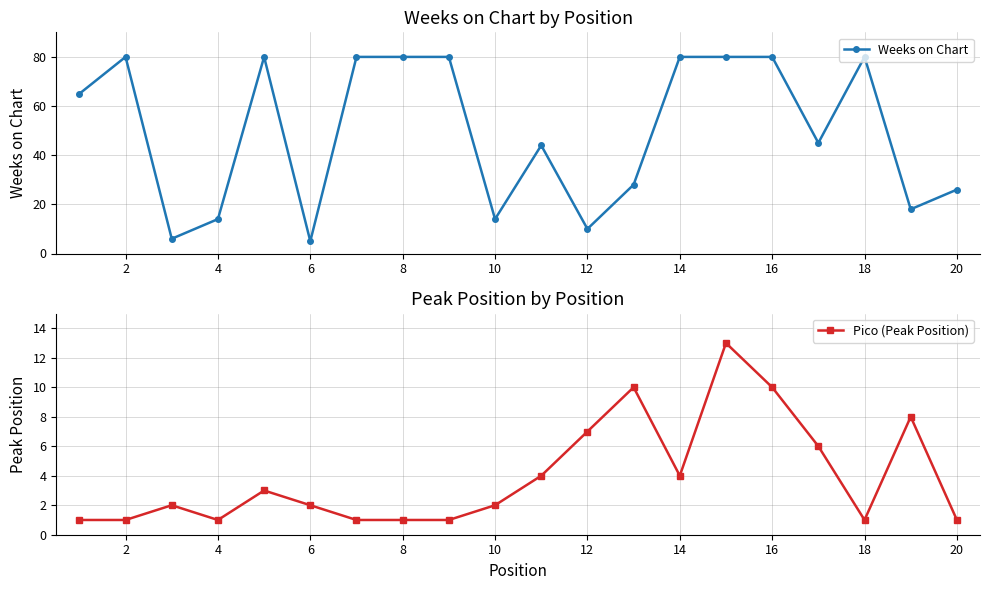

How many lines are shown in the chart?

2